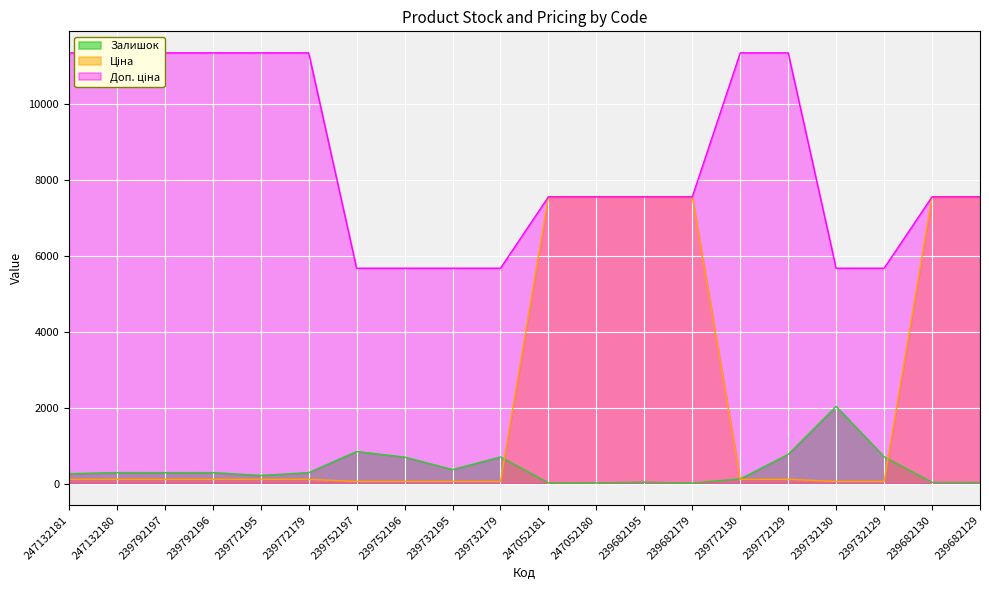

What is the label of the 3rd point from the right?

239732129